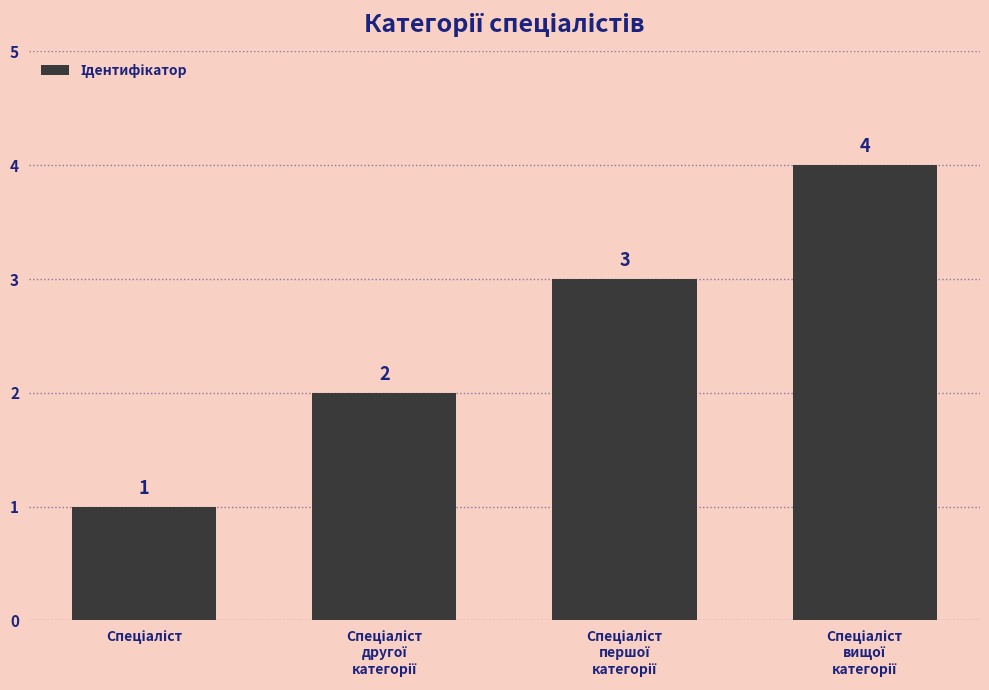

What is the maximum value shown in the chart?

4